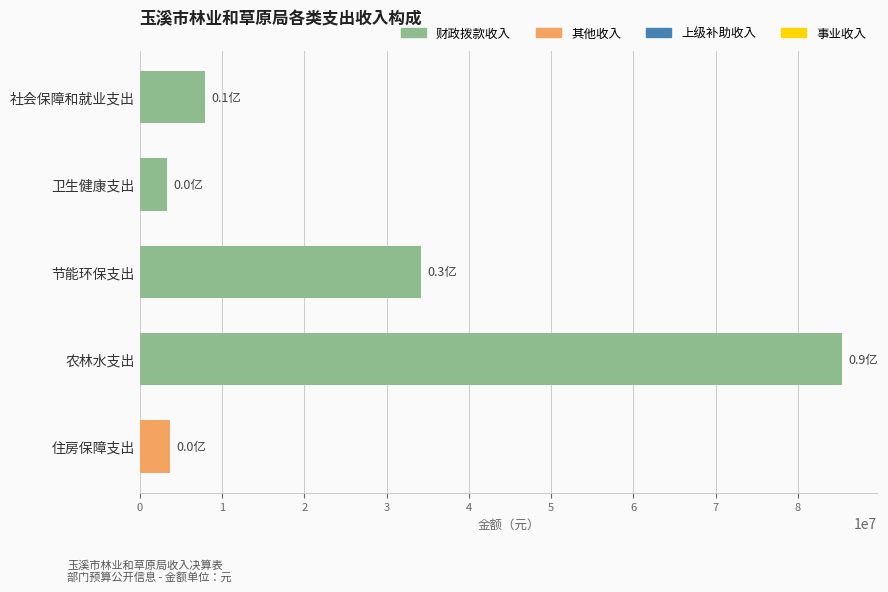

What is the difference between the maximum and minimum values?

82035788.2